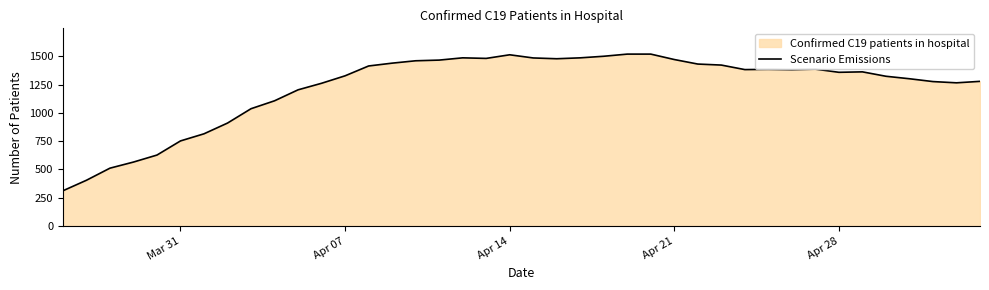

What is the smallest value displayed?

311